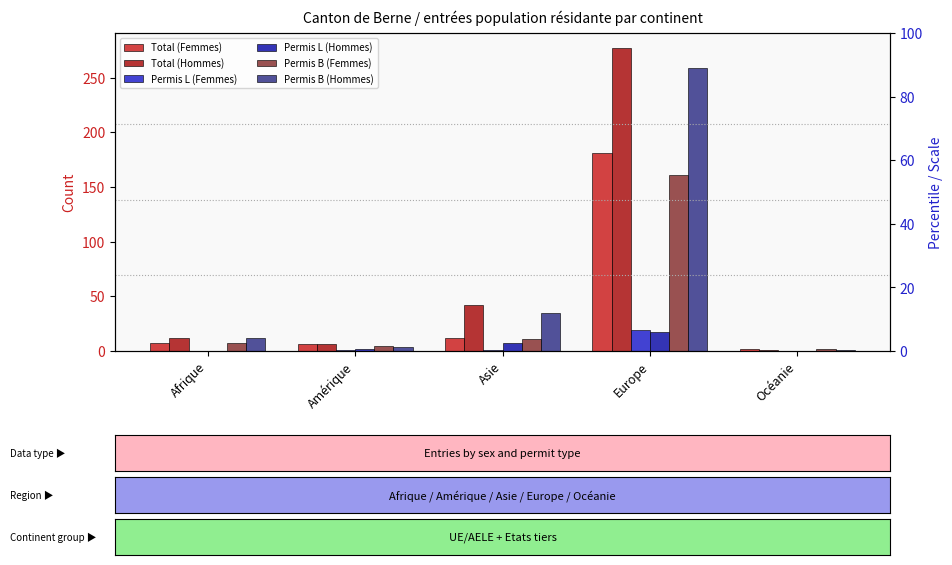

The value of Permis B (Femmes) at Afrique is 7. True or false?

True